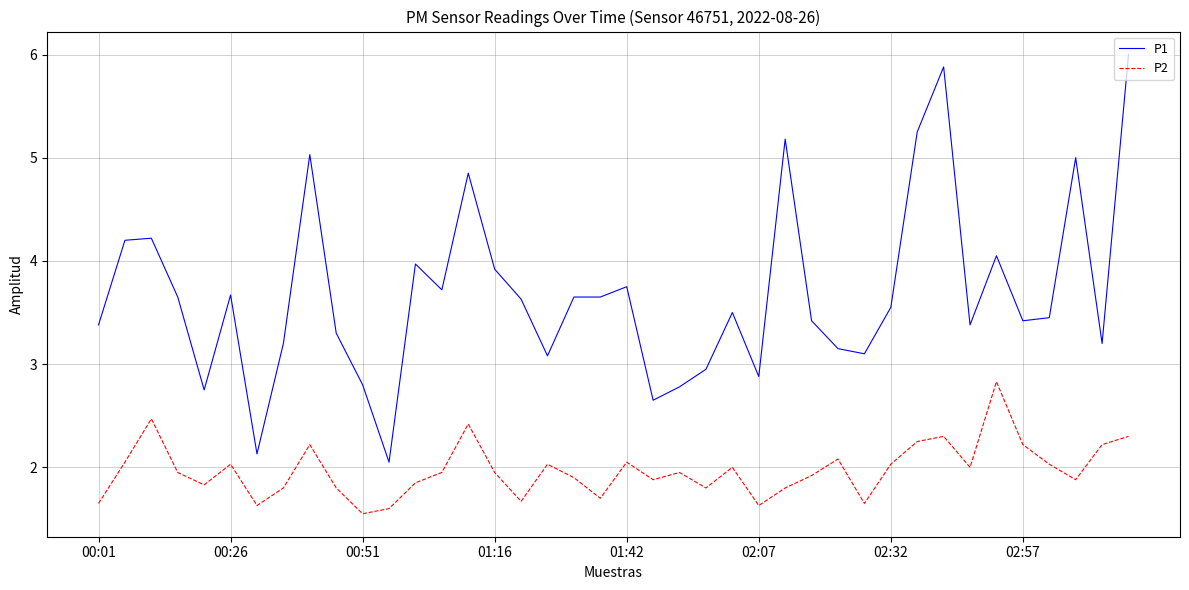

List the series in order of their overall mean, highest first.

P1, P2